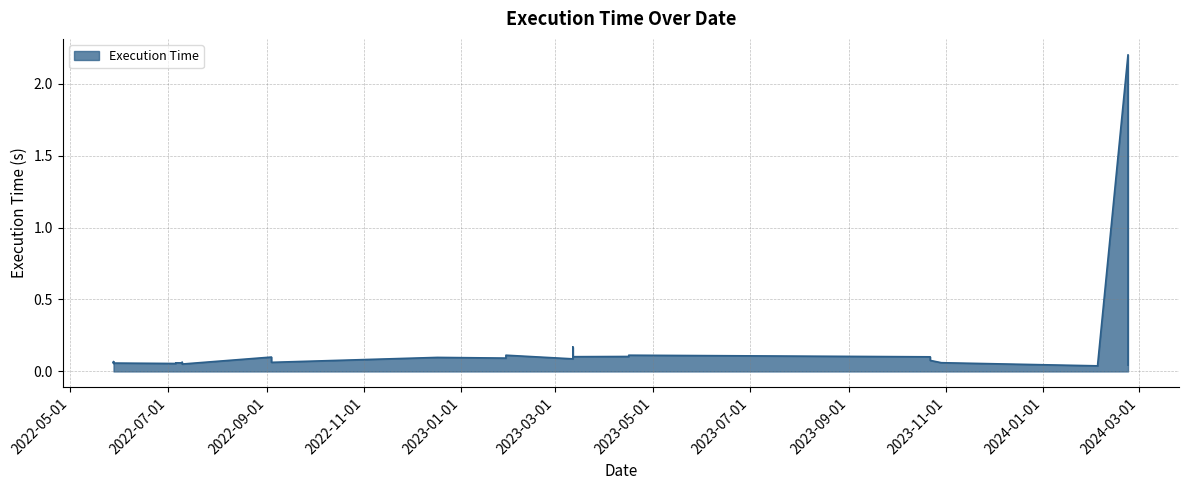

True or false: the data shows 0.1 at 2023-03-12.

False